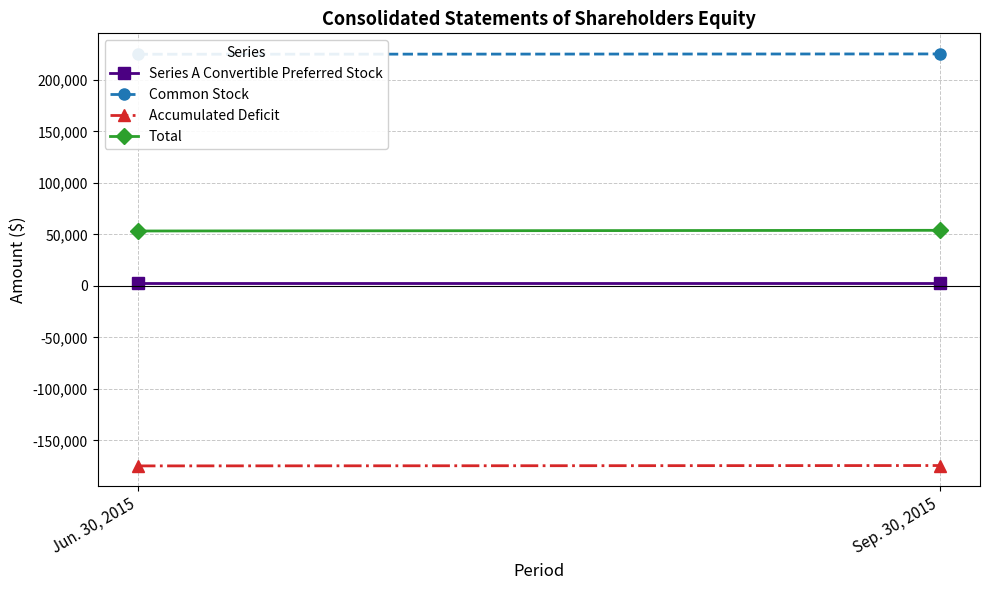

What is the average value of the Accumulated Deficit series?

-174521